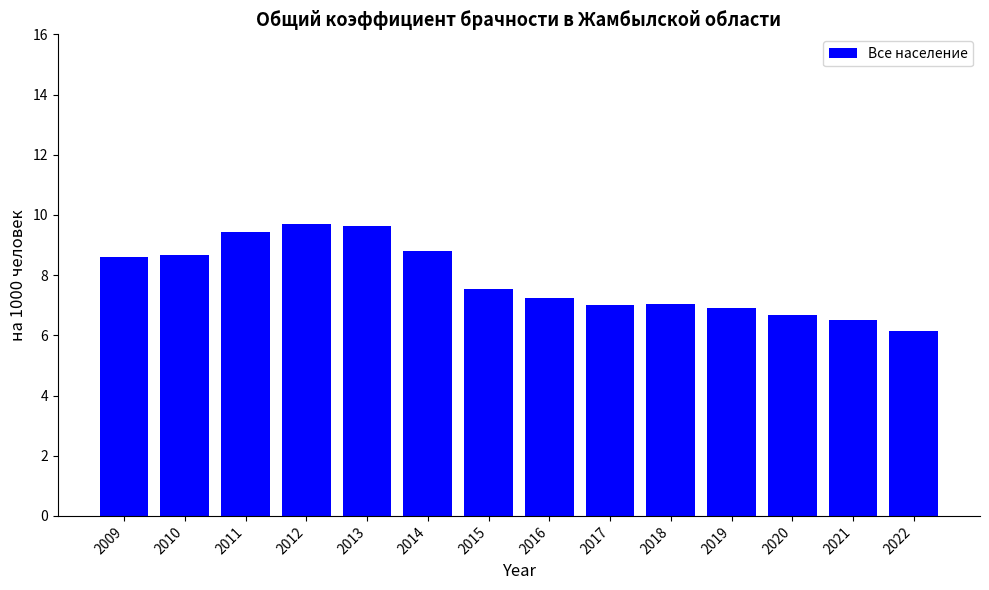

What is the value of the 2nd bar from the left?

8.7